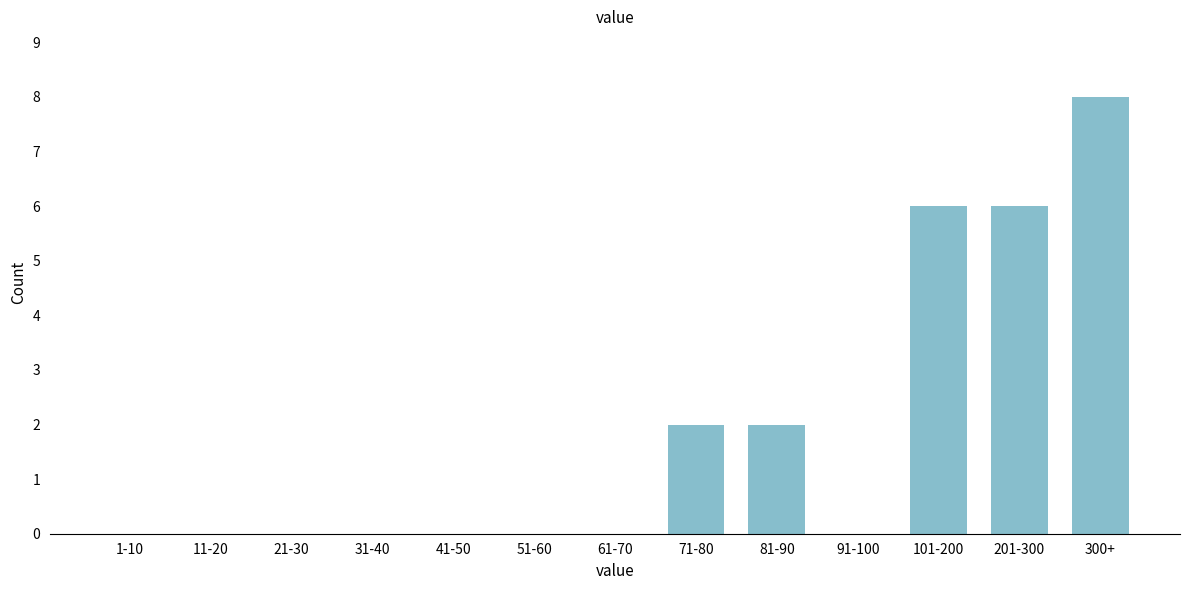

Reading left to right, list all the values displayed in this chart.

1-10=0	11-20=0	21-30=0	31-40=0	41-50=0	51-60=0	61-70=0	71-80=2	81-90=2	91-100=0	101-200=6	201-300=6	300+=8